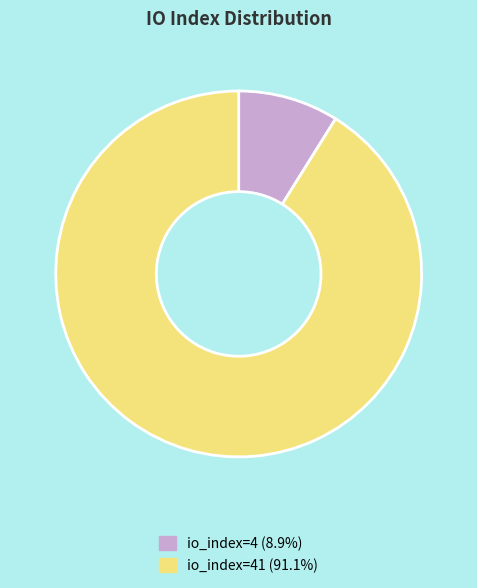

Is there any slice that represents more than half of the pie?

Yes